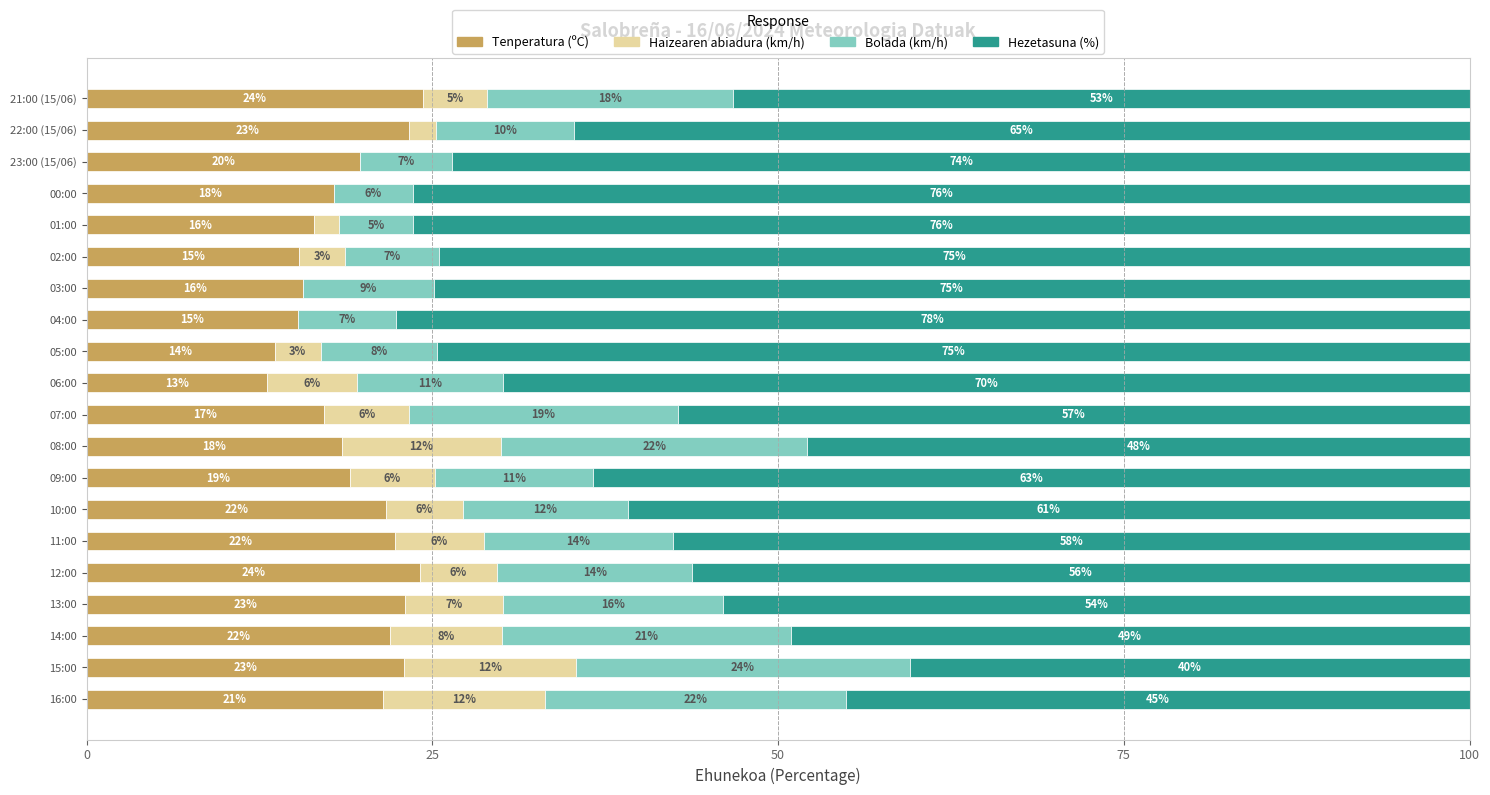

The value of Tenperatura (ºC) at 23:00 (15/06) is 19.8. True or false?

True